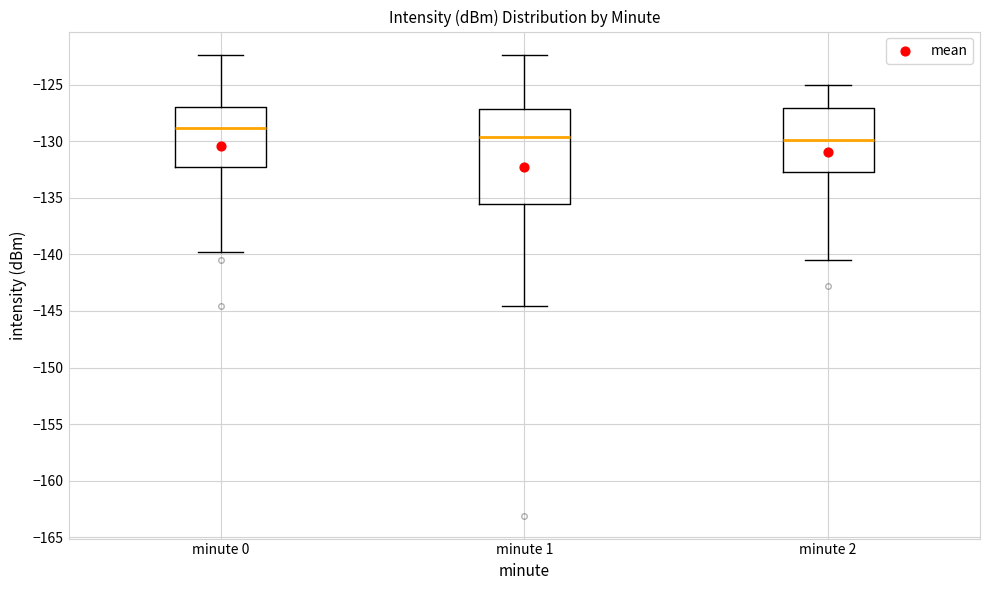

Reading left to right, read every box against the y-axis: the position of its median line, the range the box covers, and the ends of its whiskers. The values are not printed on the chart, so give them approximately, as read against the axis.

minute 0: median -129.0, box -132.0 to -127.0, whiskers -140.0 to -122.5
minute 1: median -129.5, box -135.5 to -127.0, whiskers -144.5 to -122.5
minute 2: median -130.0, box -132.5 to -127.0, whiskers -140.5 to -125.0